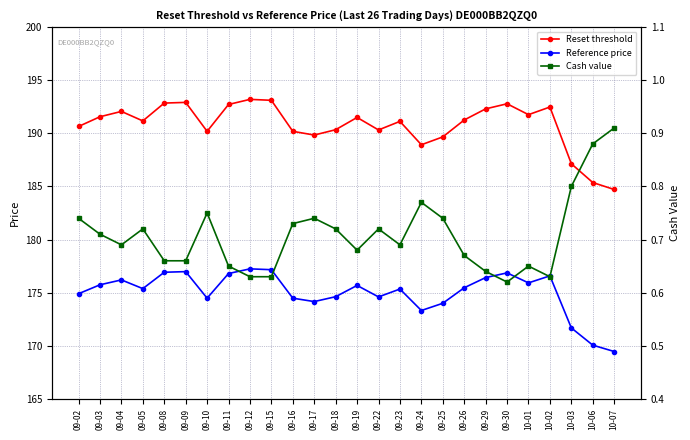

True or false: Cash value and Reference price cross at least once.

False